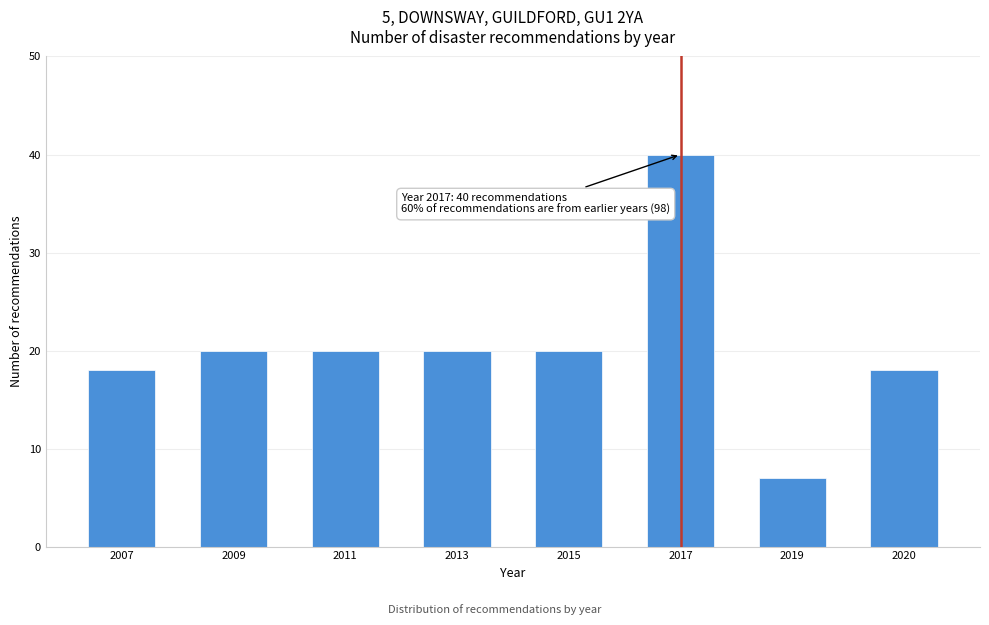

Reading right to left, transcribe all the data shown in this chart.

18	7	40	20	20	20	20	18